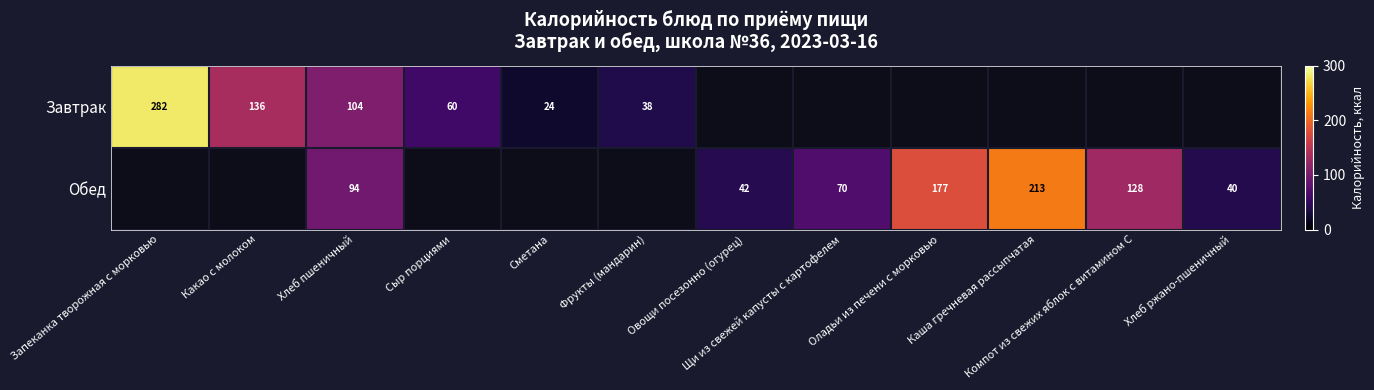

Is the value of Обед at Овощи посезонно (огурец) greater than the value of Завтрак at Какао с молоком?

No